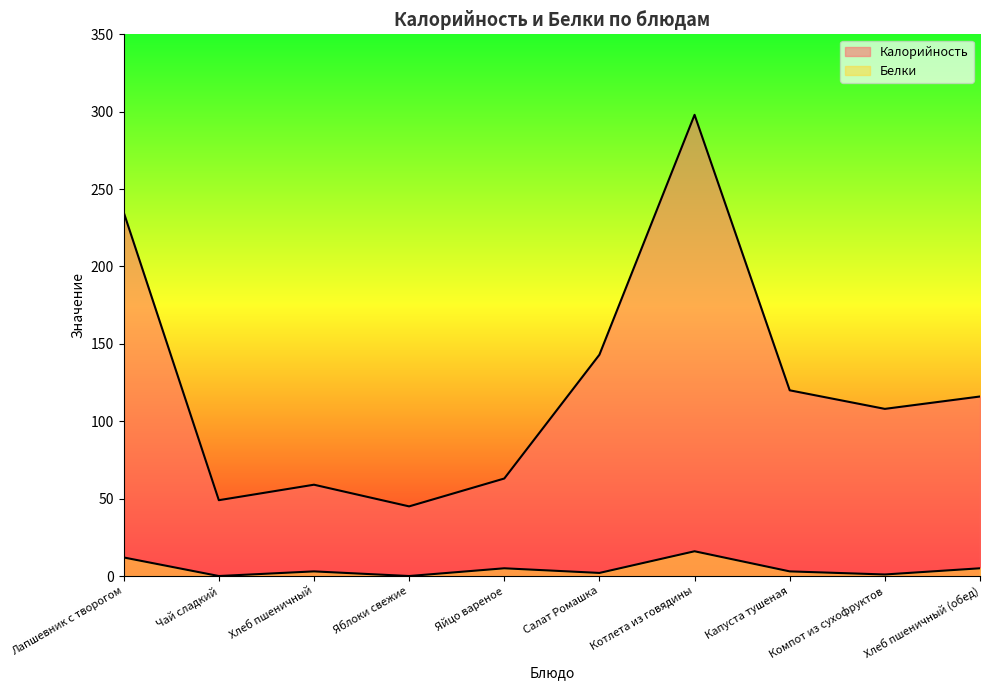

What is the label of the 4th point from the left?

Яблоки свежие